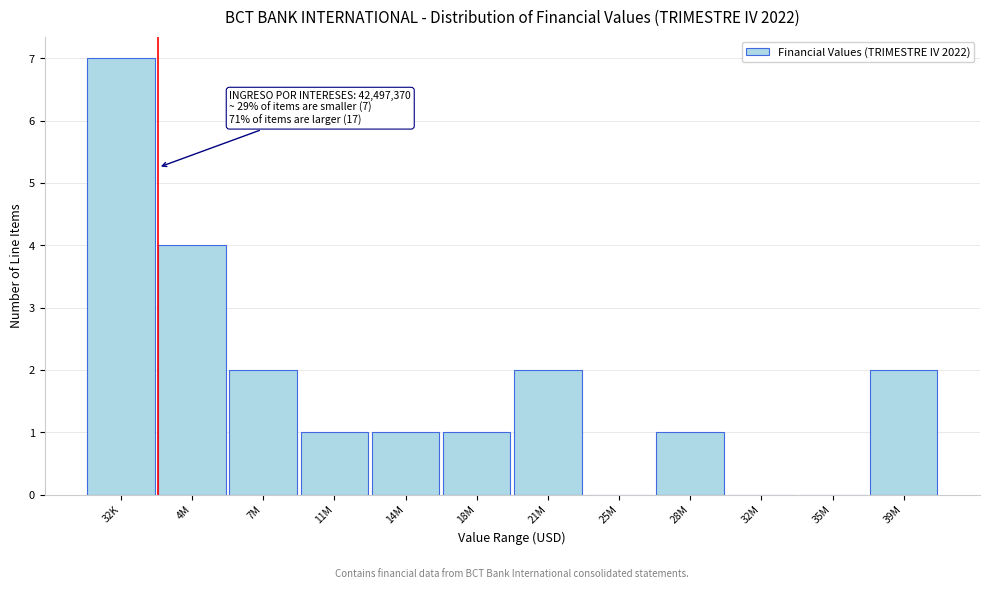

Reading right to left, what are all the values shown in this chart?

39M=2	35M=0	32M=0	28M=1	25M=0	21M=2	18M=1	14M=1	11M=1	7M=2	4M=4	32K=7